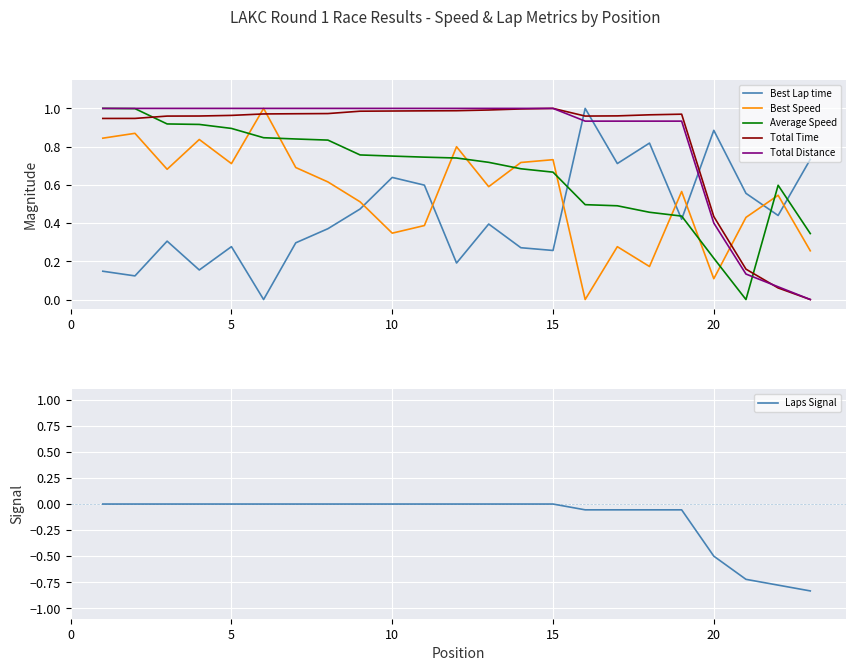

What is the difference between the maximum and minimum values in the Average Speed series?

1.0